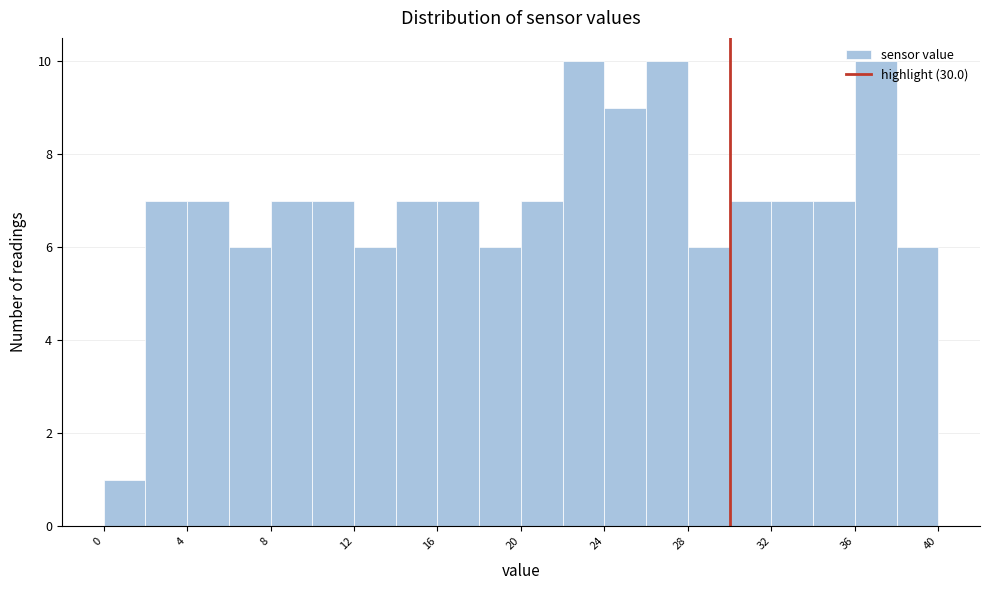

Reading left to right, transcribe this chart: for each bar, give the range it covers on the x-axis and its height. The values are not printed on the chart, so give them approximately, as read against the axis.

0 to 2: 1
2 to 4: 7
4 to 6: 7
6 to 8: 6
8 to 10: 7
10 to 12: 7
12 to 14: 6
14 to 16: 7
16 to 18: 7
18 to 20: 6
20 to 22: 7
22 to 24: 10
24 to 26: 9
26 to 28: 10
28 to 30: 6
30 to 32: 7
32 to 34: 7
34 to 36: 7
36 to 38: 10
38 to 40: 6